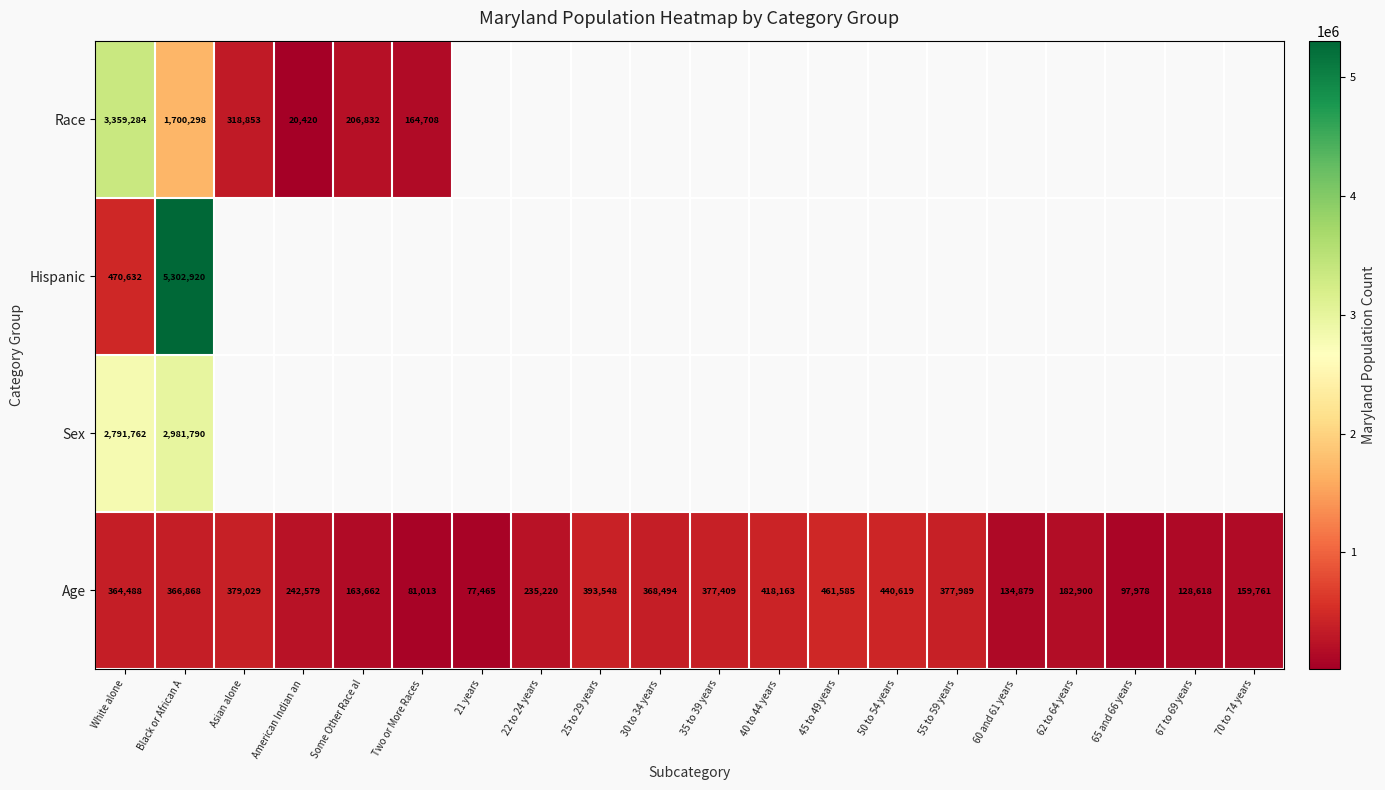

At which label does Age reach its minimum?

21 years